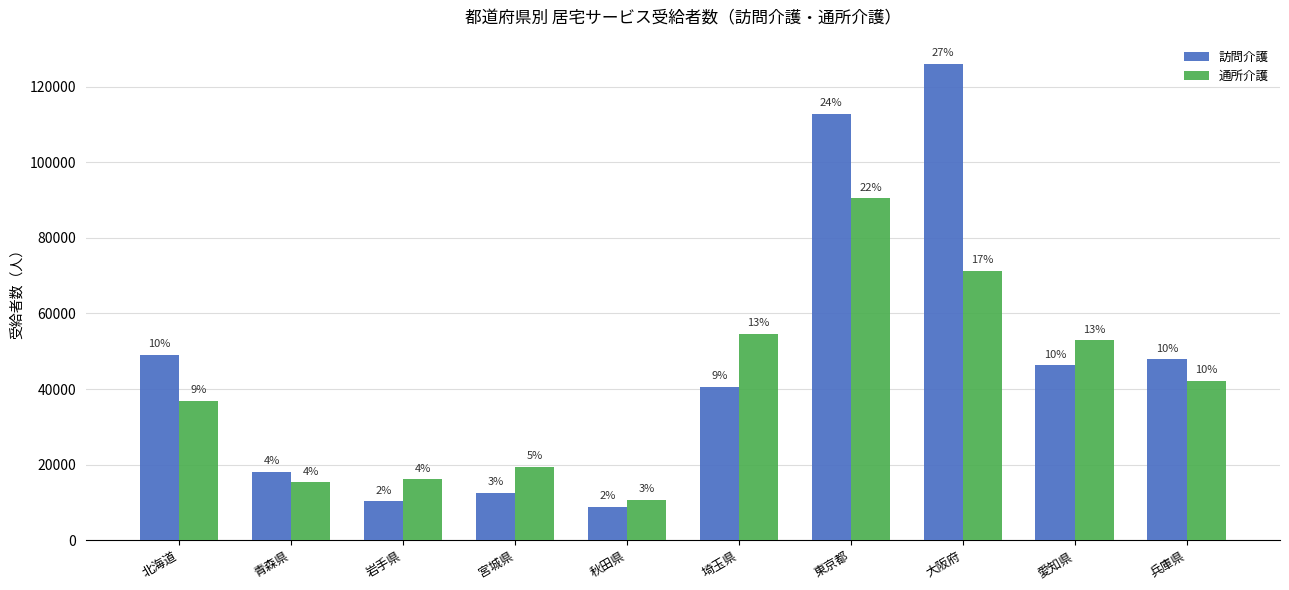

What is the sum of the 訪問介護 values at 岩手県 and 秋田県?

19197